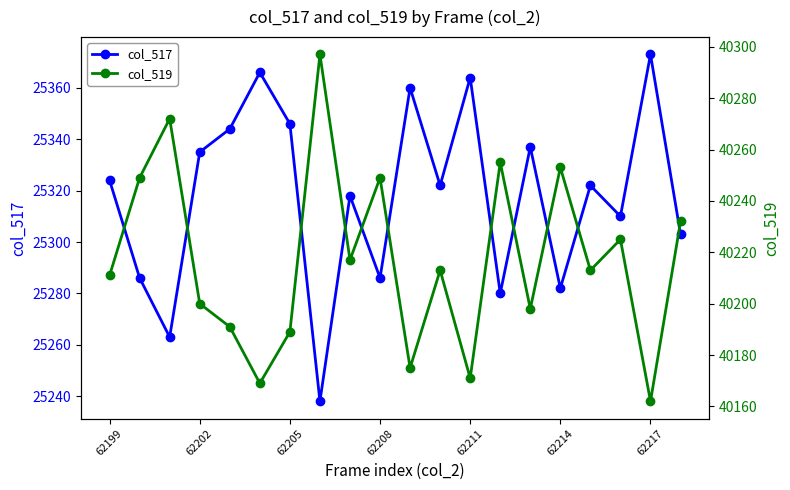

Reading right to left, transcribe all the data shown in this chart.

col_517: 25303	25373	25310	25322	25282	25337	25280	25364	25322	25360	25286	25318	25238	25346	25366	25344	25335	25263	25286	25324
col_519: 40232	40162	40225	40213	40253	40198	40255	40171	40213	40175	40249	40217	40297	40189	40169	40191	40200	40272	40249	40211